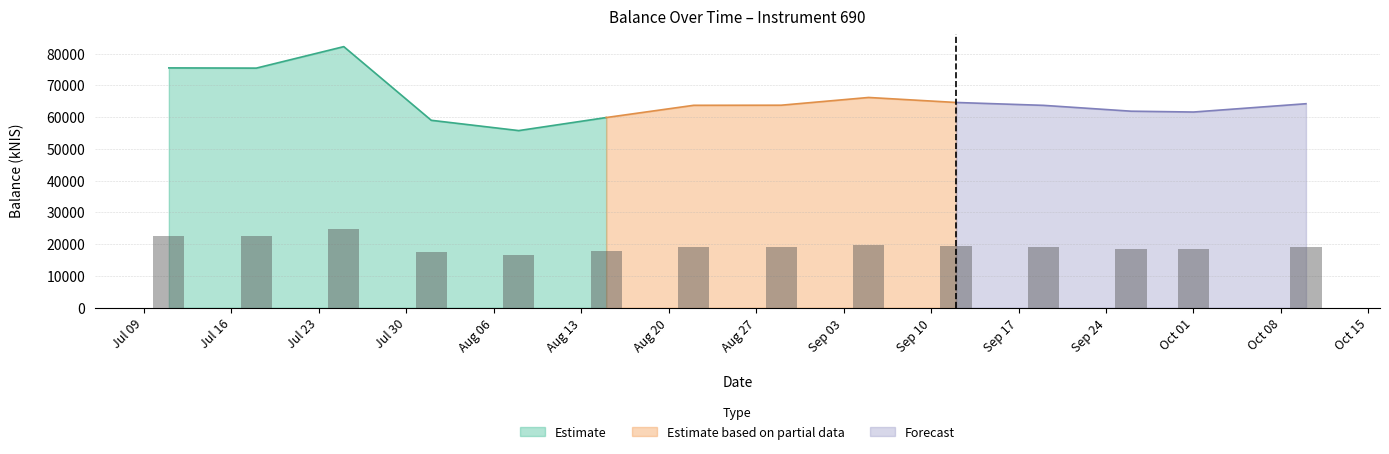

What is the maximum value for Estimate?

82169.4